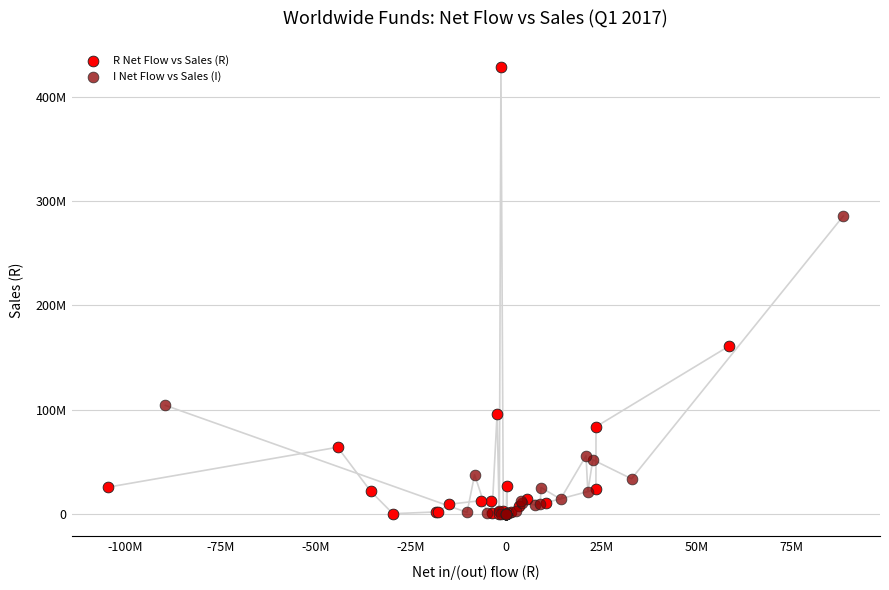

Which series has the largest Y range (max minus min)?

R Net Flow vs Sales (R)